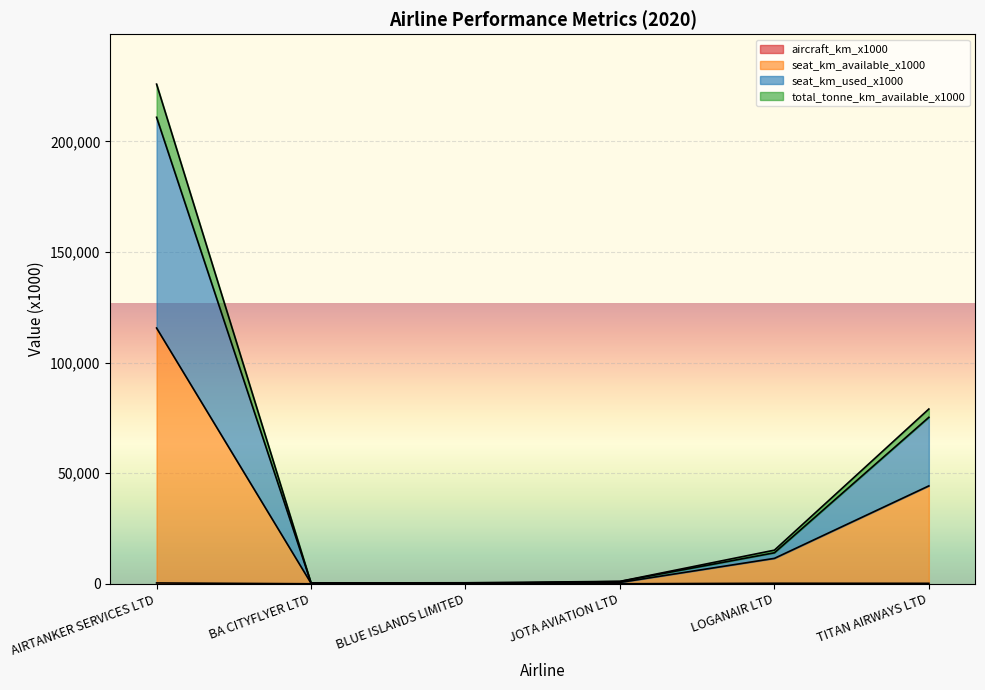

At how many categories does at least one series exceed 6612?

3